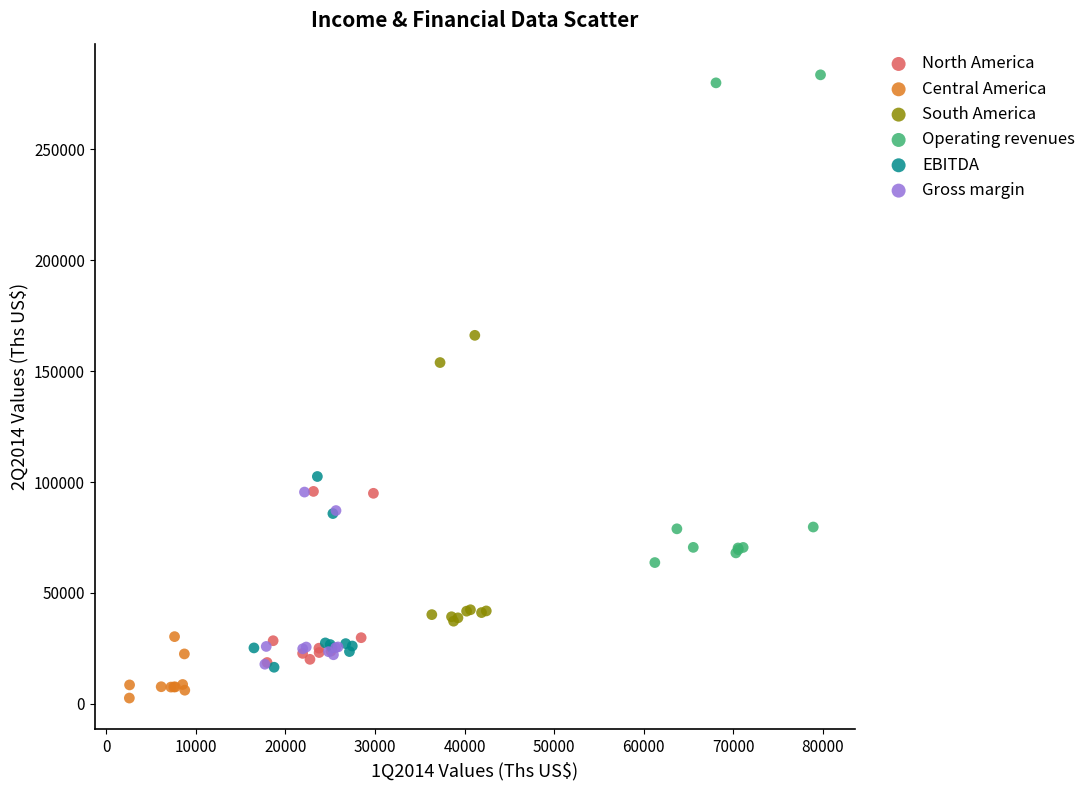

Which series has the widest spread of Y values?

Operating revenues